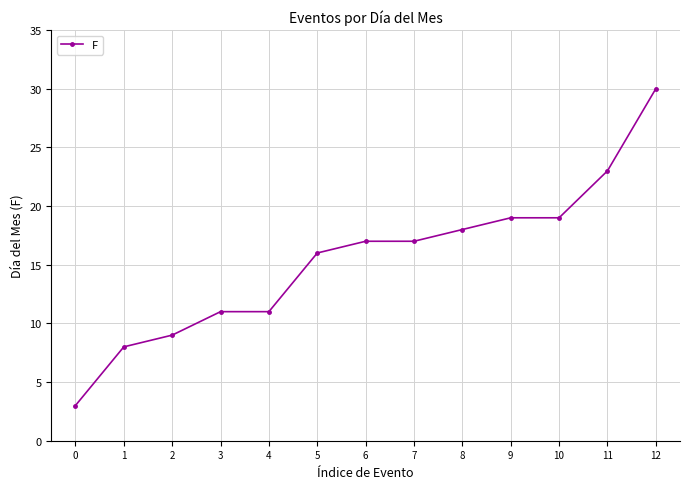

What is the value of the 4th point from the left?

11